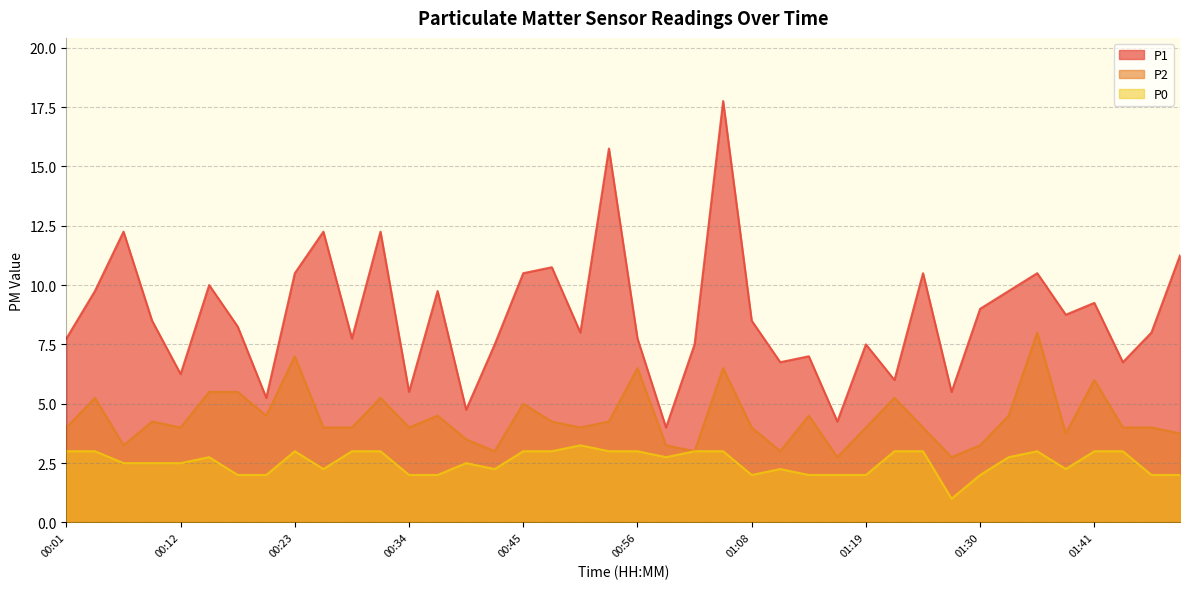

What is the label of the 6th point from the right?

01:36